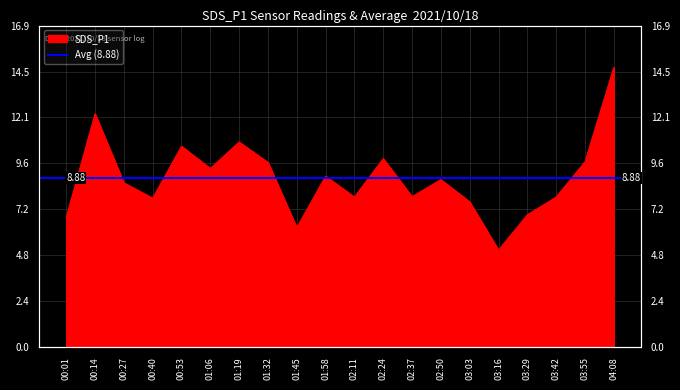

What is the value of the 20th point from the left?

14.7